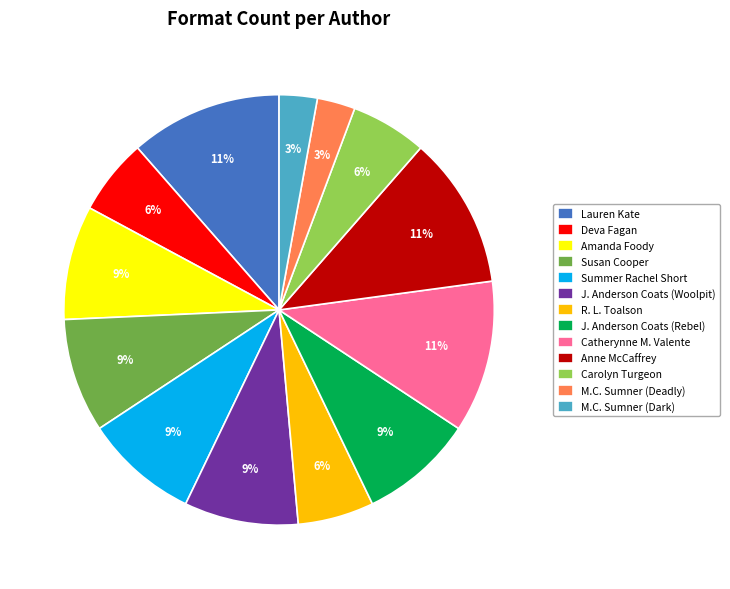

To the nearest percent, what percentage of the pie is Amanda Foody?

9%